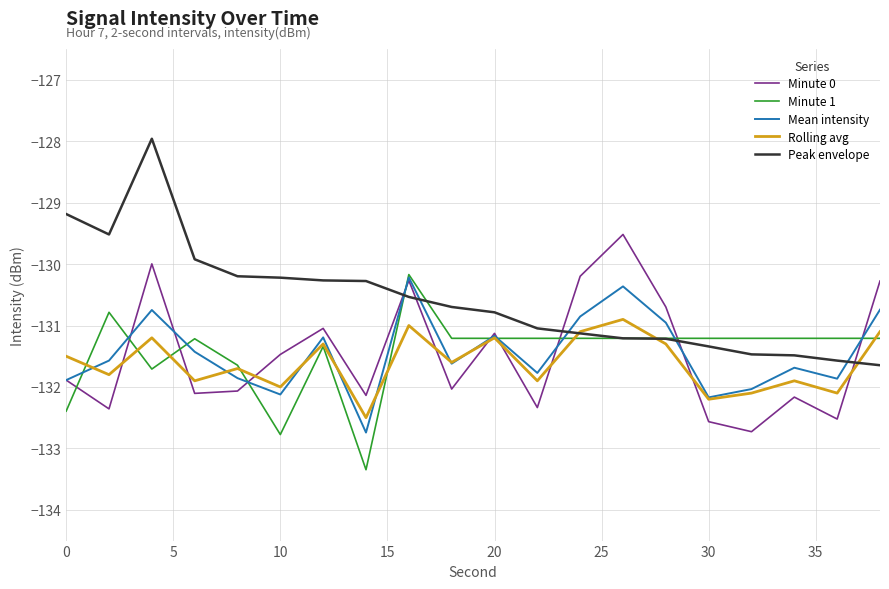

Which series has the largest total across all categories?

Peak envelope